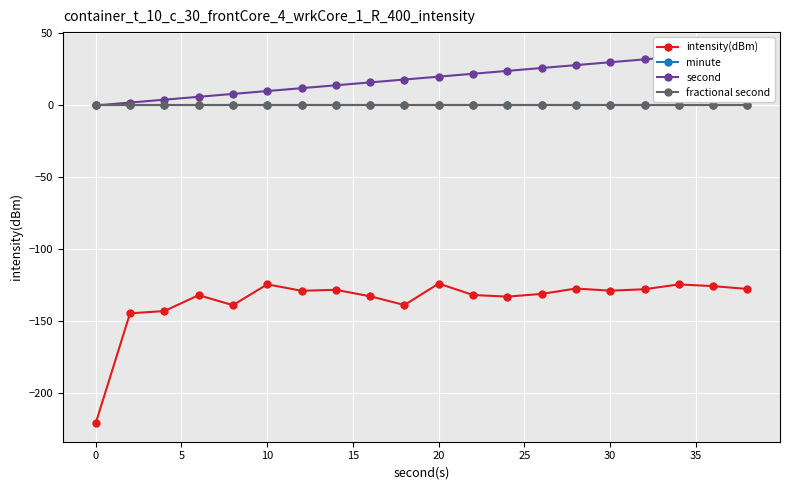

Which series has the widest spread of values?

intensity(dBm)